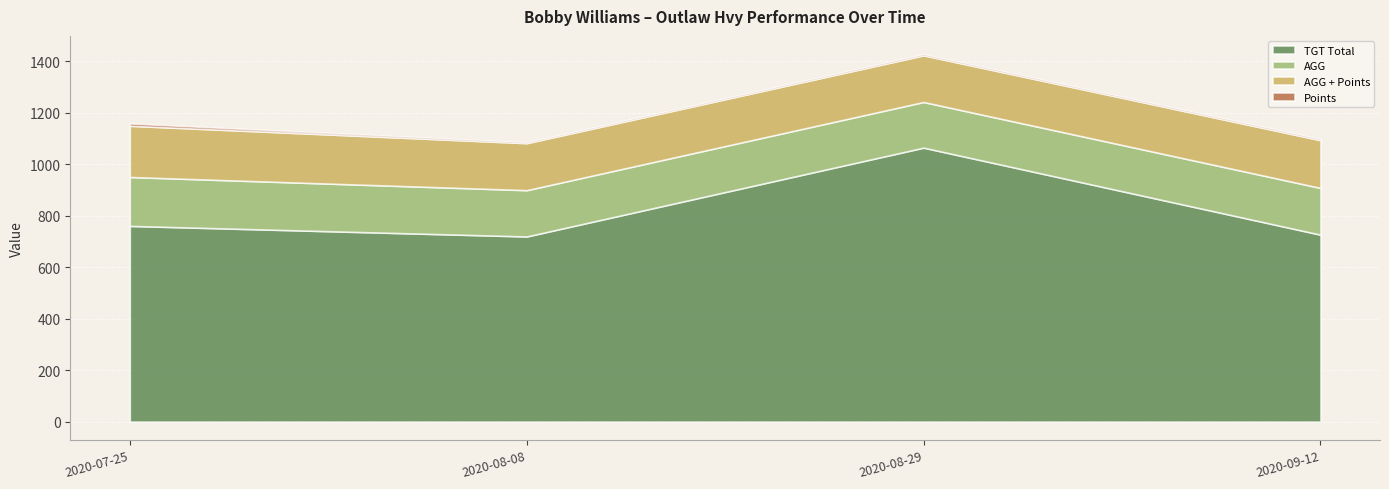

What is the difference between the highest and lowest values at 2020-08-29?

1060.0